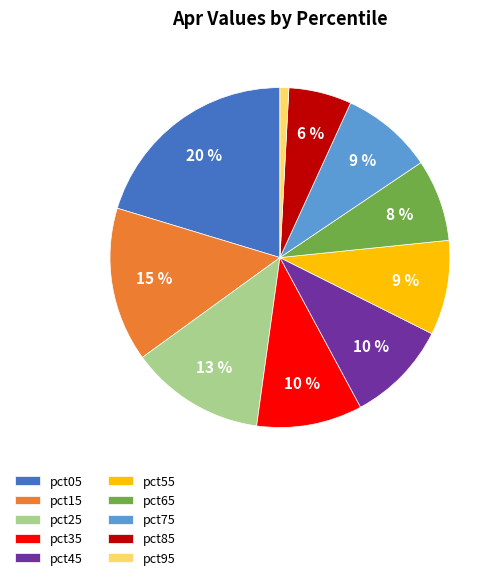

True or false: pct45 accounts for 10% of the total.

True